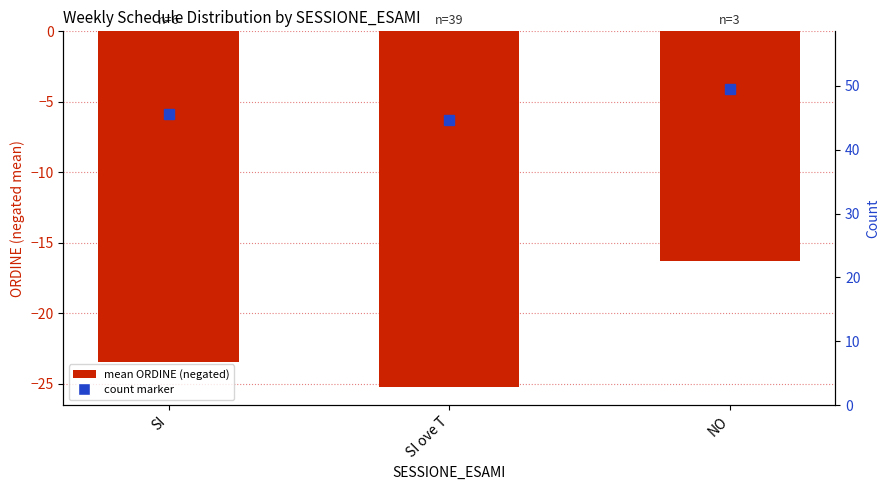

Between SI ove T and SI, which is larger?

SI